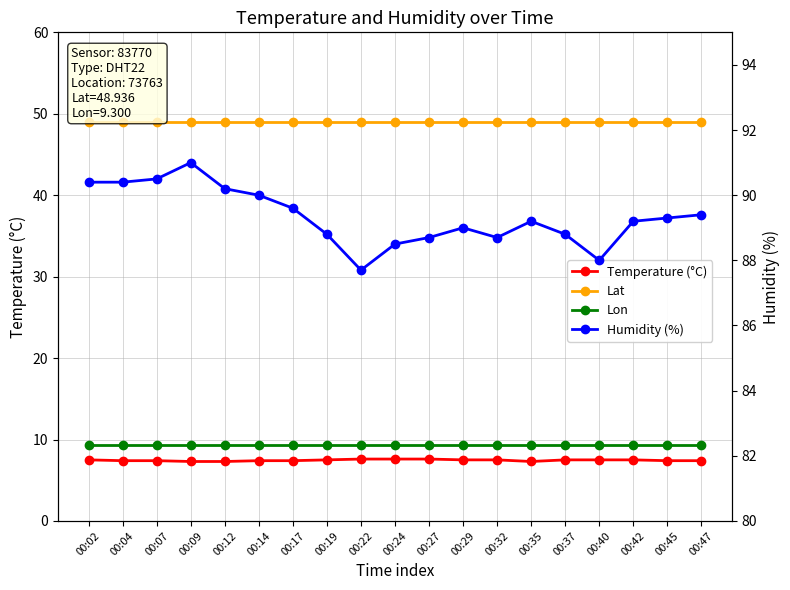

At how many categories does at least one series exceed 42?

19